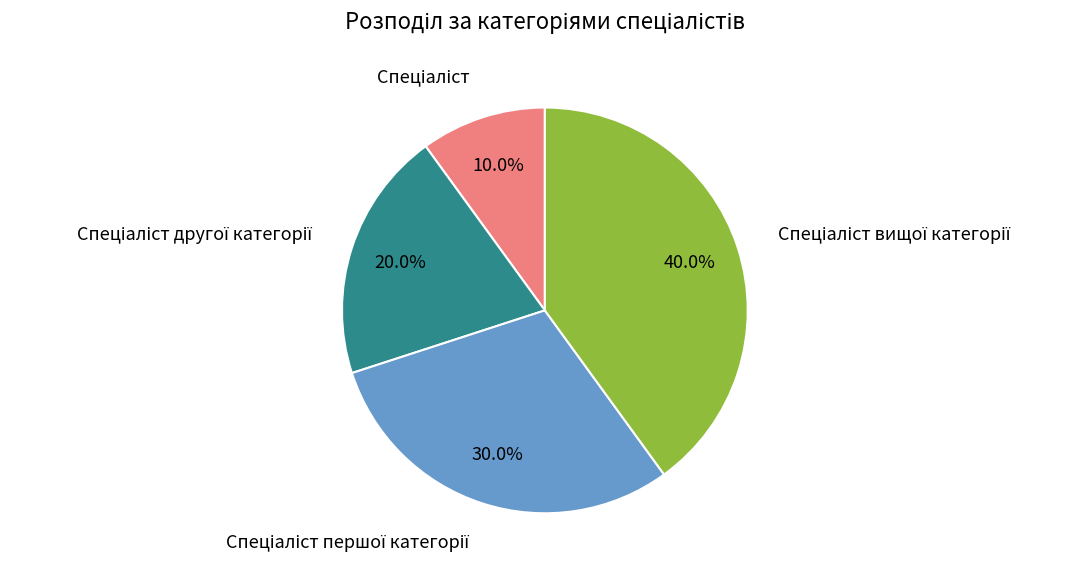

Is there a majority slice in this chart?

No